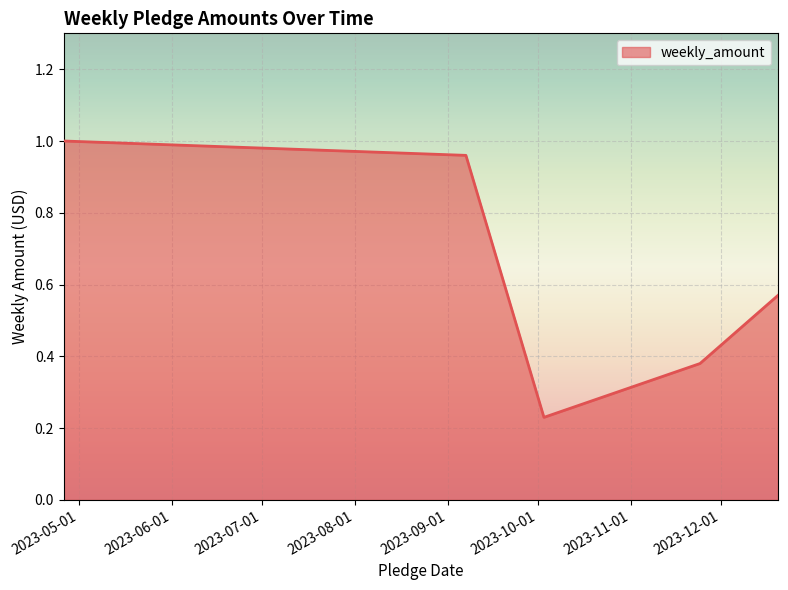

What is the sum of all values?

3.1